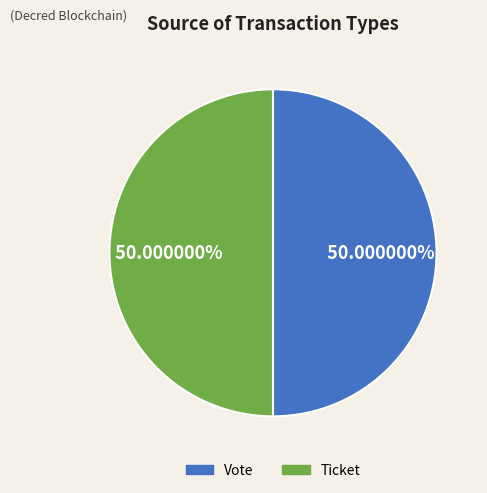

How many segments does this pie chart have?

2